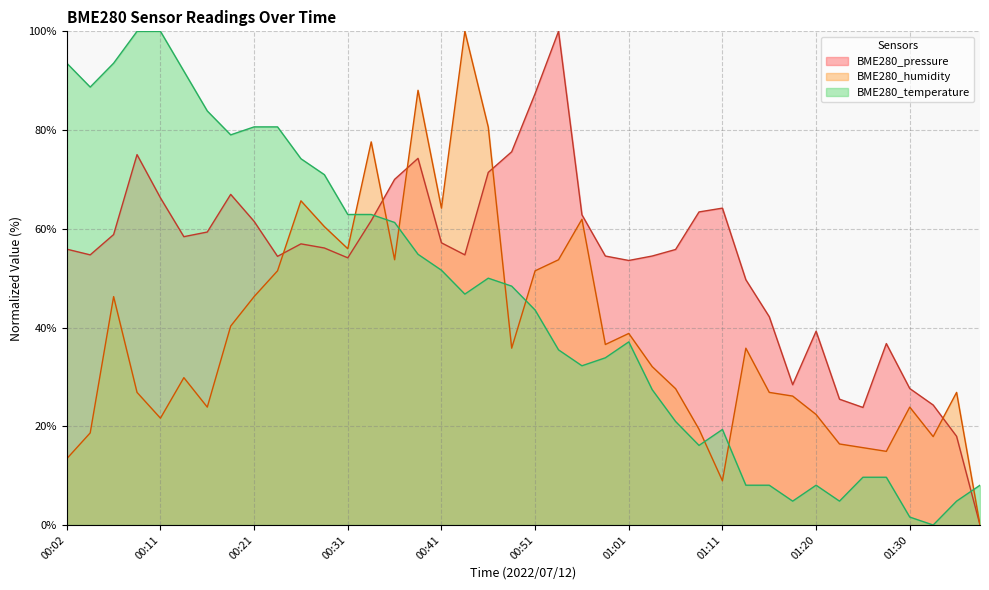

Between 00:16 and 00:48, which series saw the biggest shift?

BME280_temperature